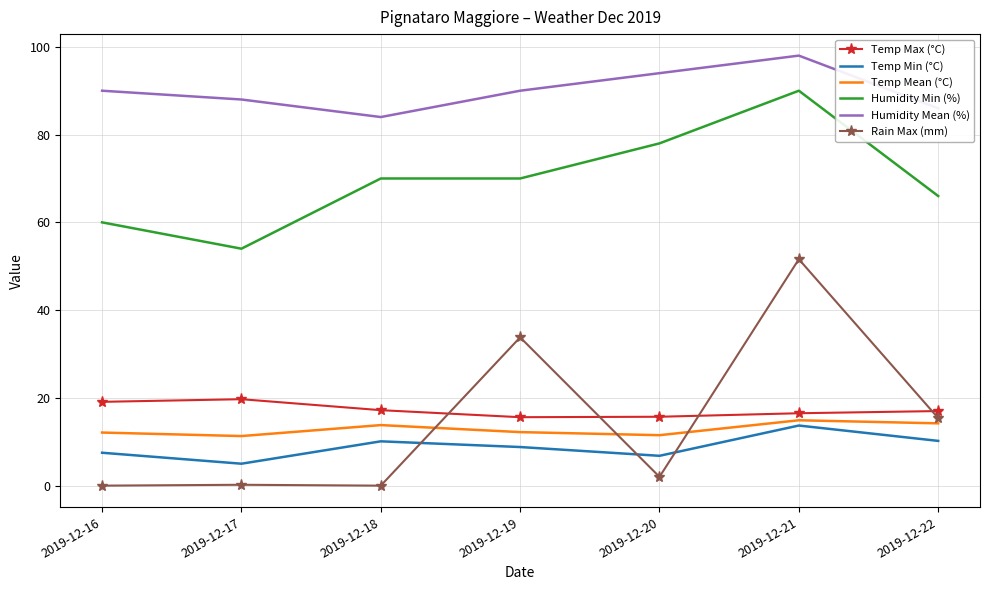

What is the maximum value shown in the chart?

98.0